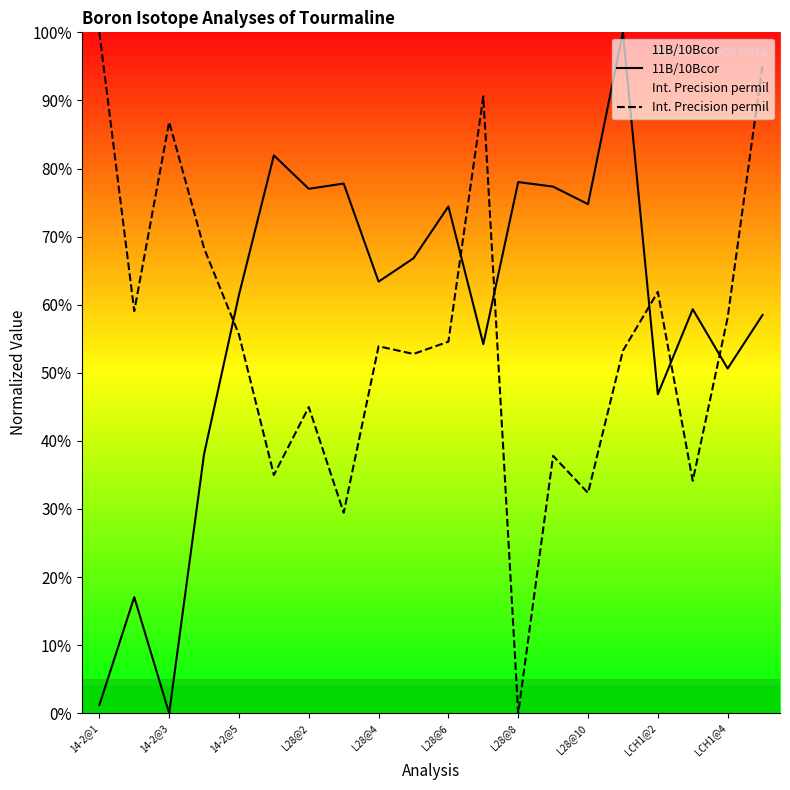

Reading left to right, extract all data points from this chart.

11B/10Bcor: 0.0	0.2	0.0	0.4	0.6	0.8	0.8	0.8	0.6	0.7	0.7	0.5	0.8	0.8	0.7	1.0	0.5	0.6	0.5	0.6
Int. Precision permil: 1.0	0.6	0.9	0.7	0.6	0.3	0.4	0.3	0.5	0.5	0.5	0.9	0.0	0.4	0.3	0.5	0.6	0.3	0.6	1.0